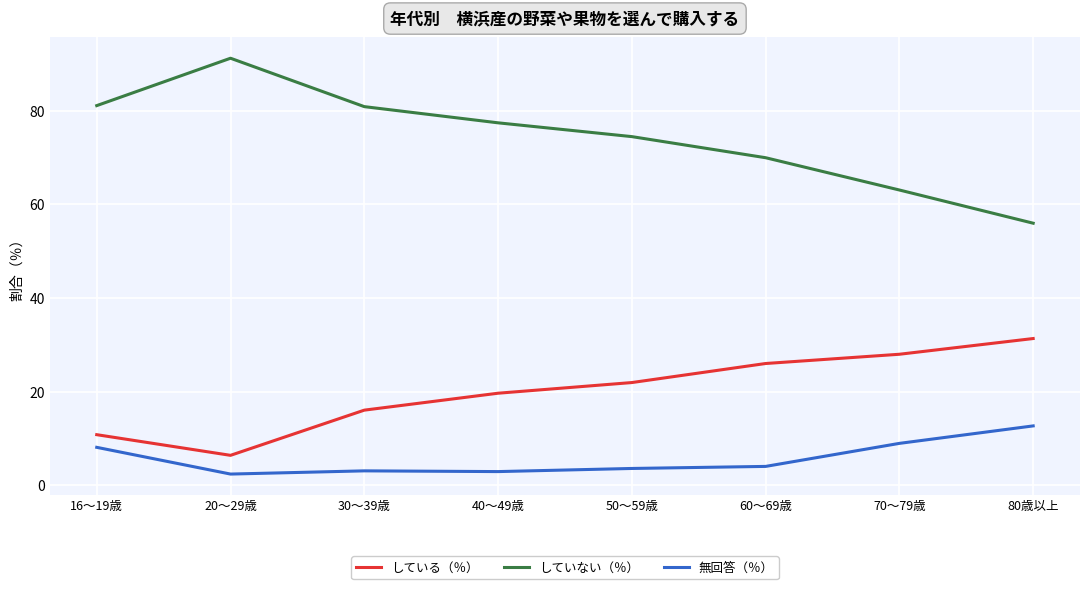

True or false: している（％） and していない（％） cross at least once.

False